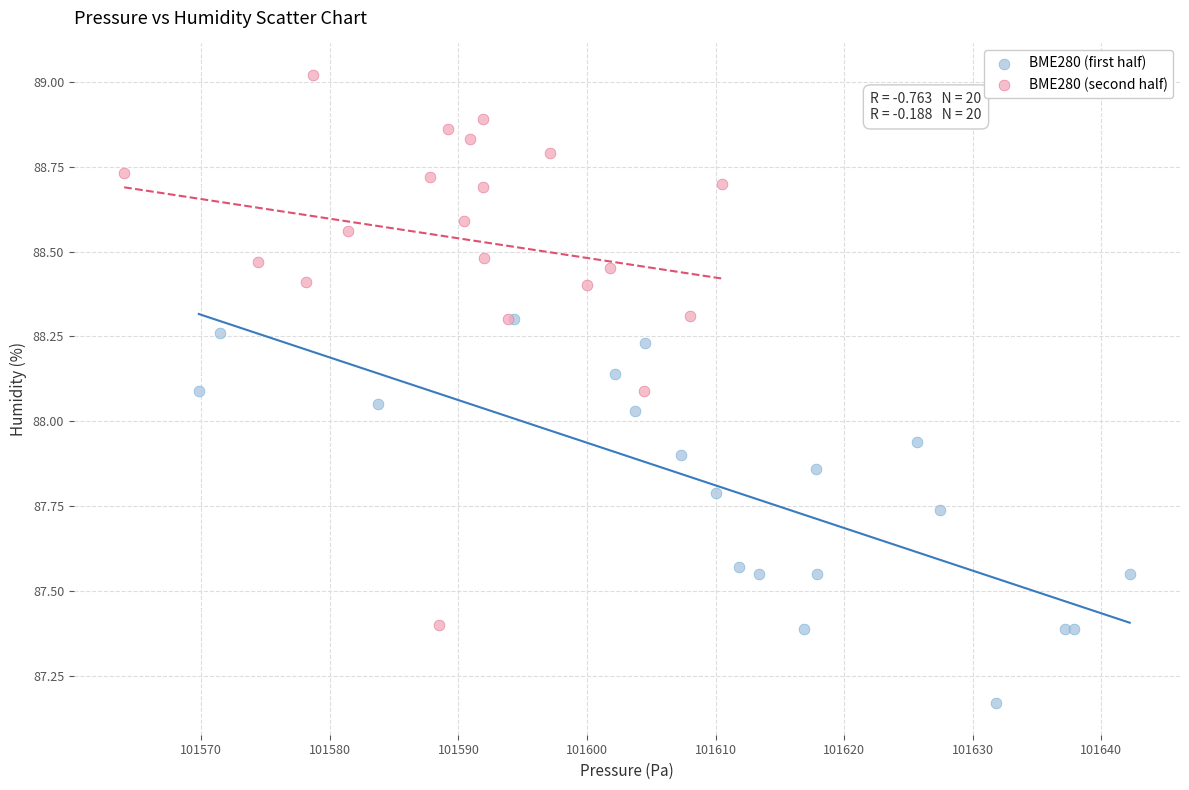

Which series has the largest Y range (max minus min)?

BME280 (second half)